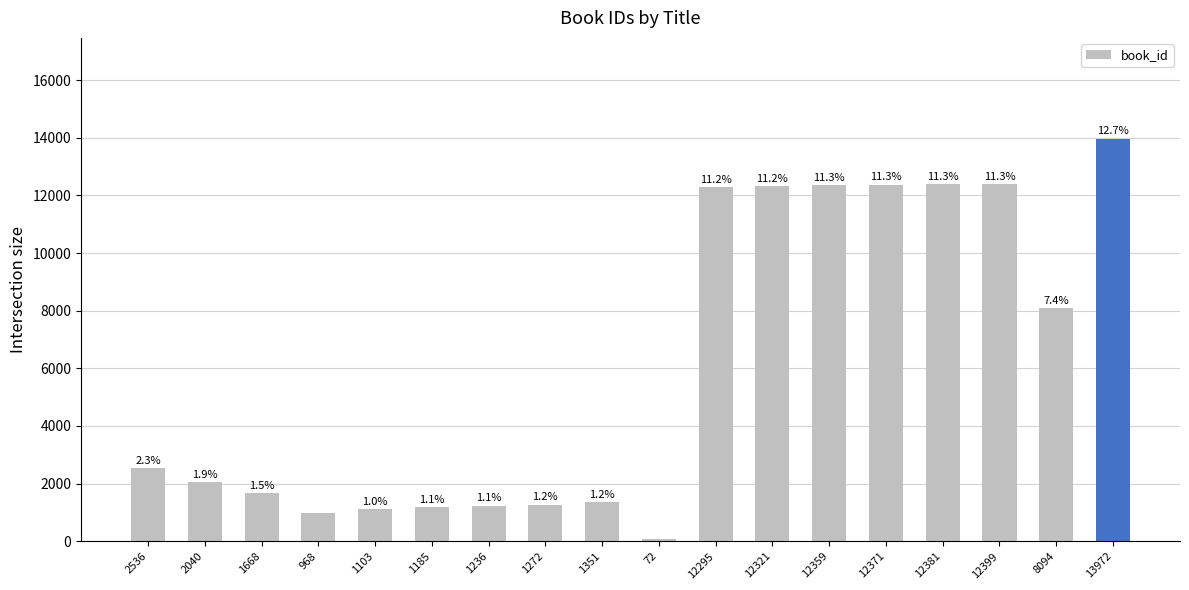

How many bars are there in total?

18